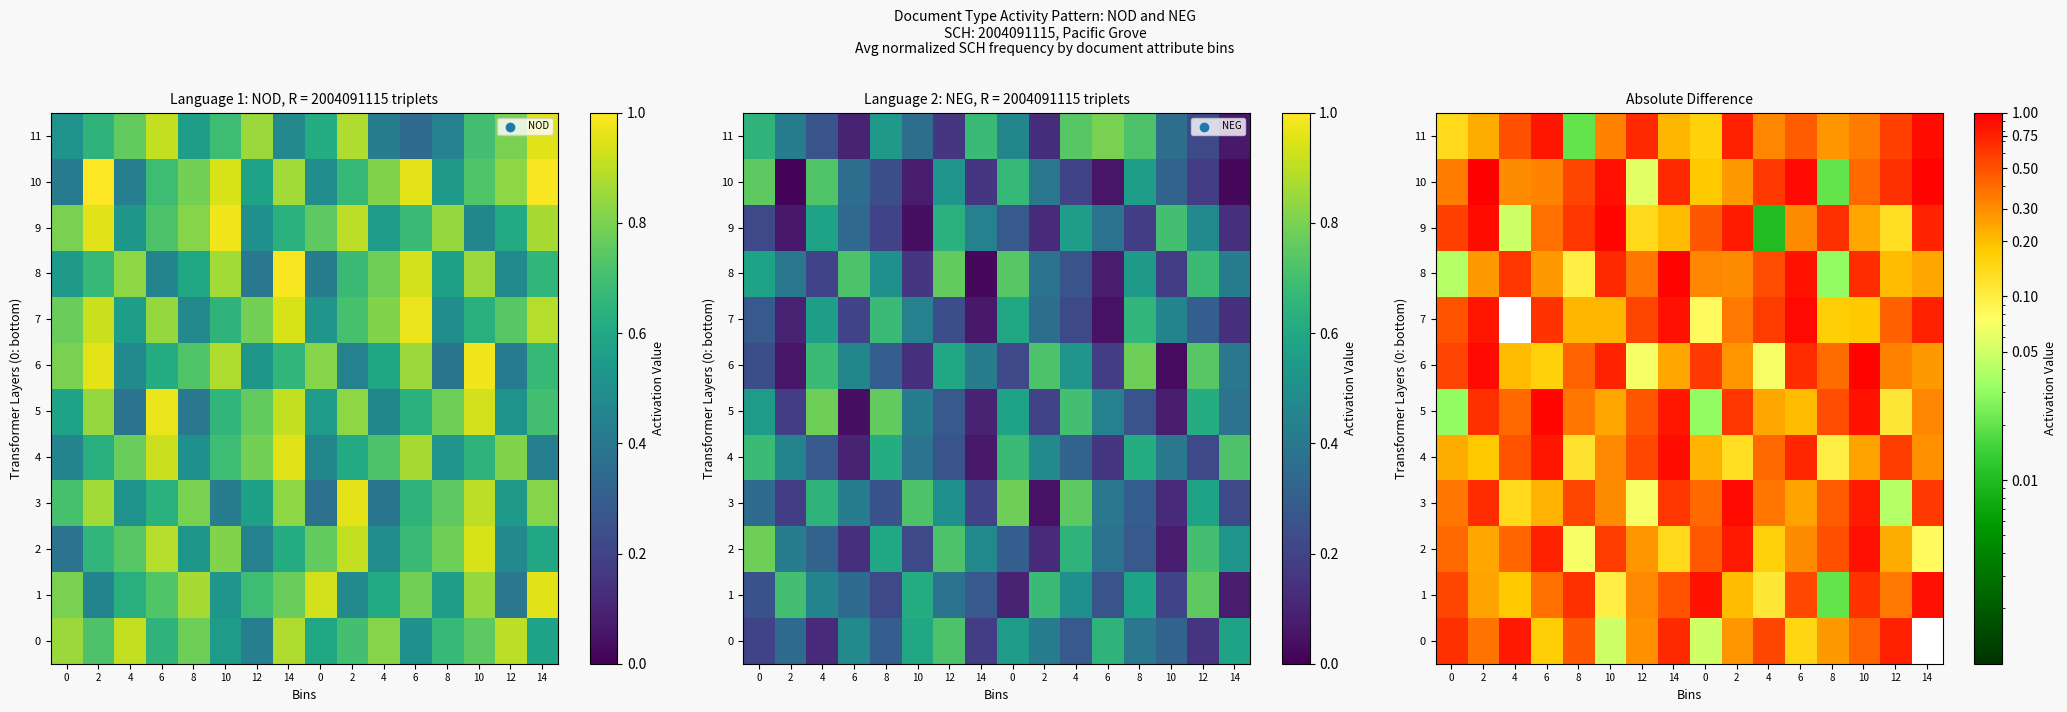

The value of 4 at 10 is 0.1. True or false?

False